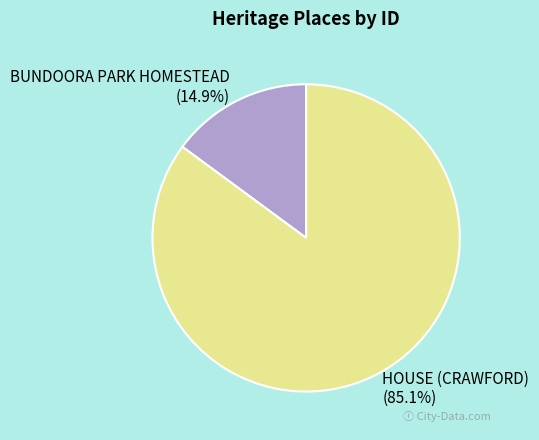

What portion of the pie excludes HOUSE (CRAWFORD)?

14.9%